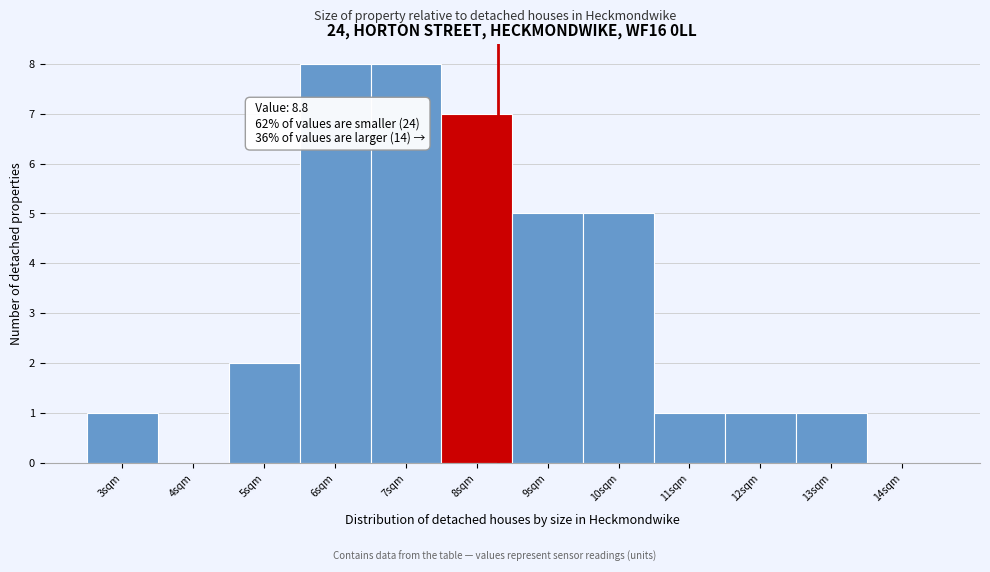

Reading left to right, what are all the values shown in this chart?

3sqm=1	4sqm=0	5sqm=2	6sqm=8	7sqm=8	8sqm=7	9sqm=5	10sqm=5	11sqm=1	12sqm=1	13sqm=1	14sqm=0